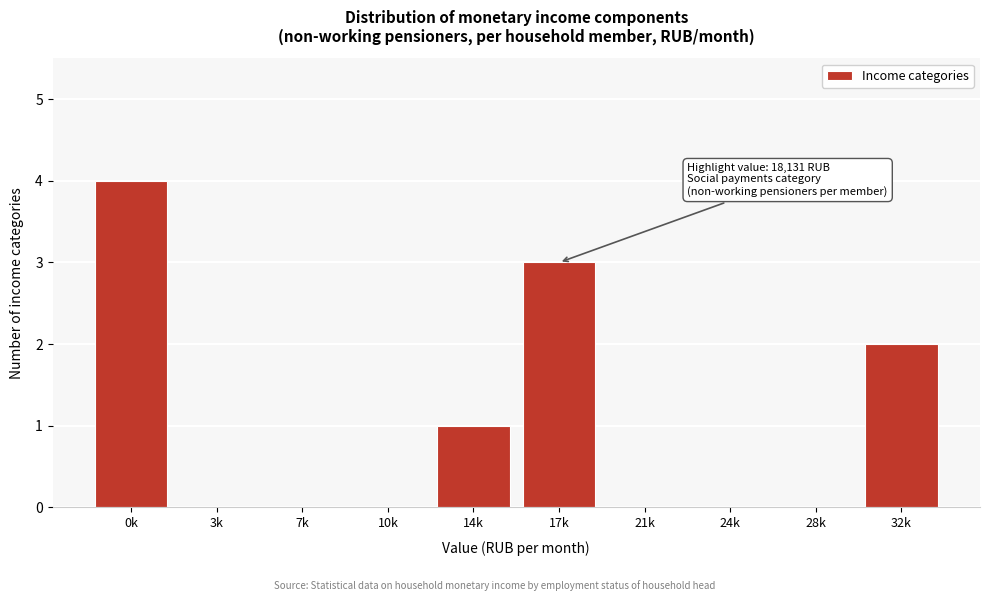

Reading left to right, what are all the values shown in this chart?

0k=4	3k=0	7k=0	10k=0	14k=1	17k=3	21k=0	24k=0	28k=0	32k=2